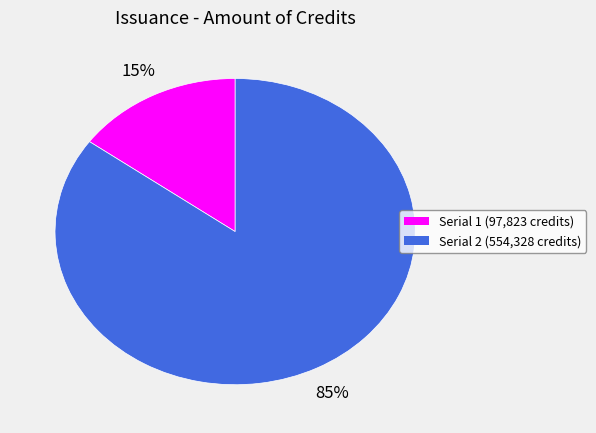

To the nearest percent, what is the difference between the largest and smallest slice percentages?

70%